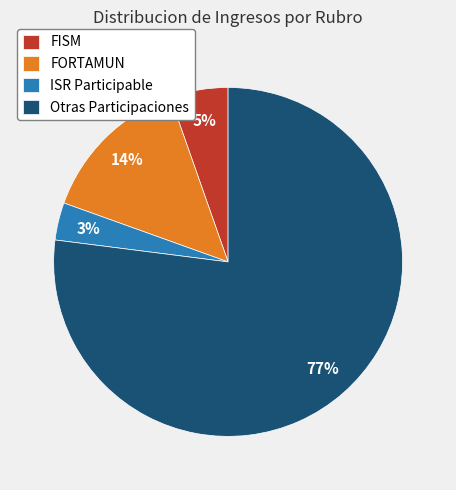

Does Otras Participaciones represent more than half of the total?

Yes